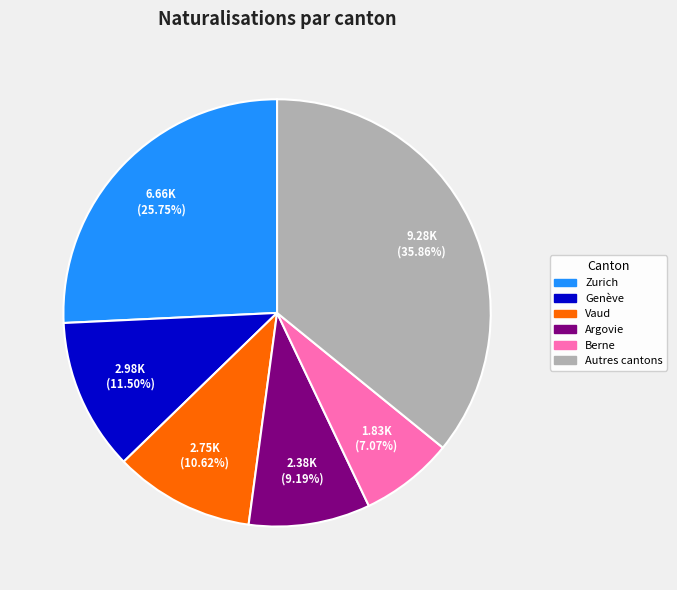

Is there a majority slice in this chart?

No